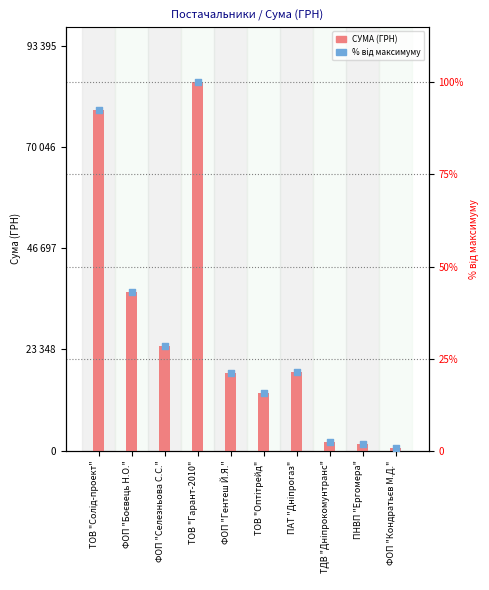

Is the value of СУМА (ГРН) at ФОП "Боєвець Н.О." greater than the value of % від максимуму at ПАТ "Дніпрогаз"?

Yes